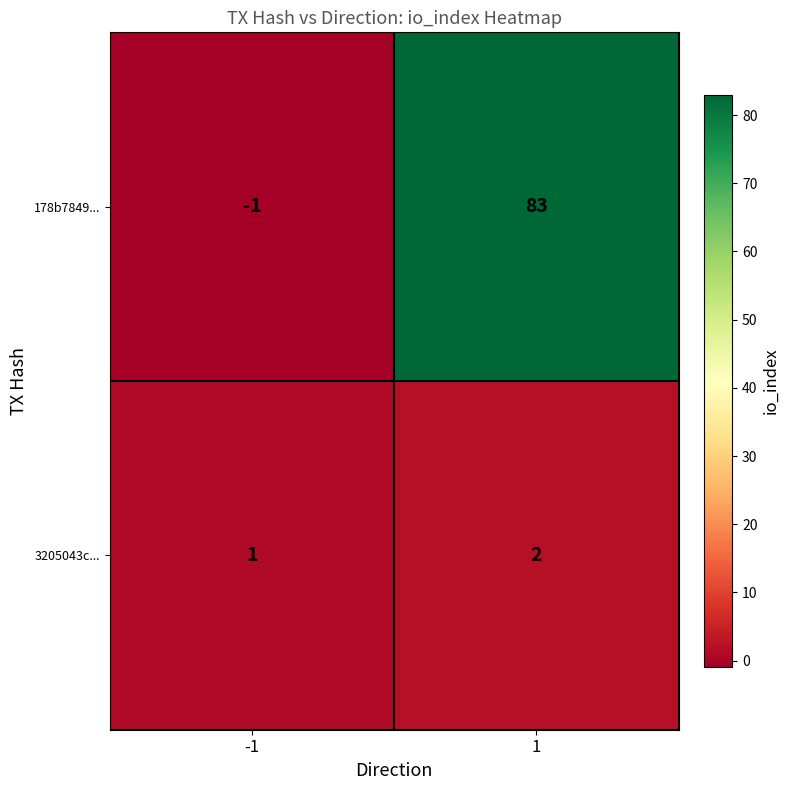

What is the sum of the 178b7849... values at -1 and 1?

82